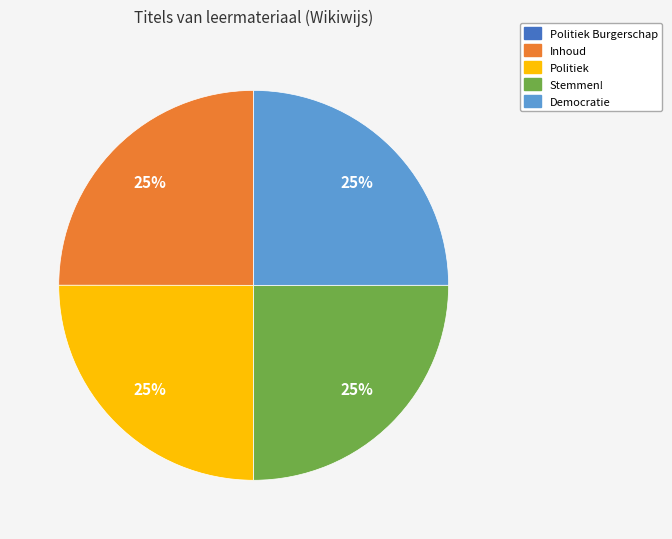

To the nearest percent, what is the difference between the largest and smallest slice percentages?

25%